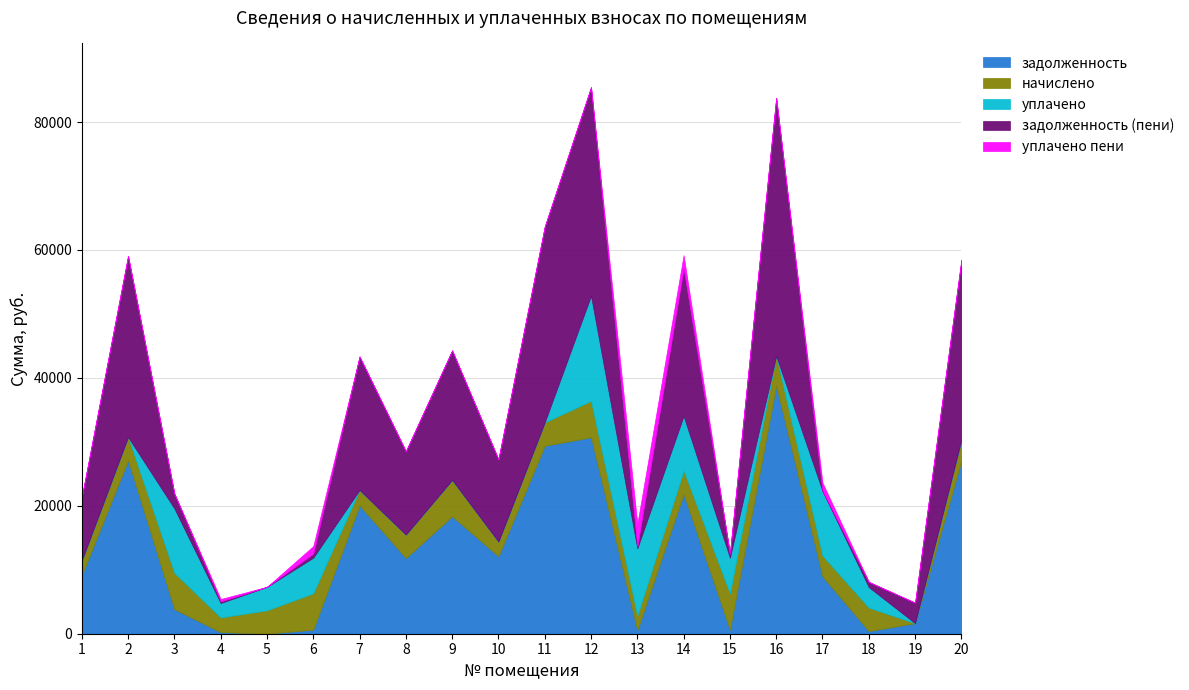

What is the total value across all series at 1?

21333.7